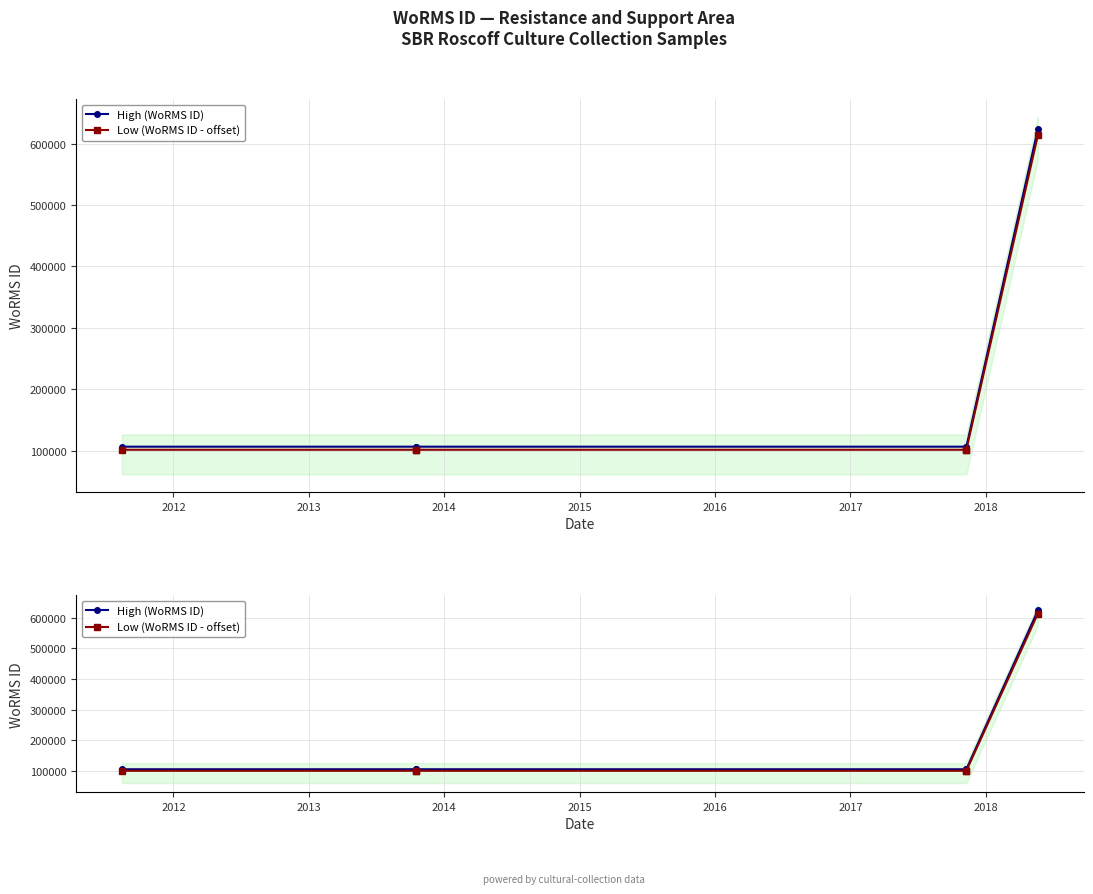

True or false: High (WoRMS ID) and Low (WoRMS ID - offset) cross at least once.

False